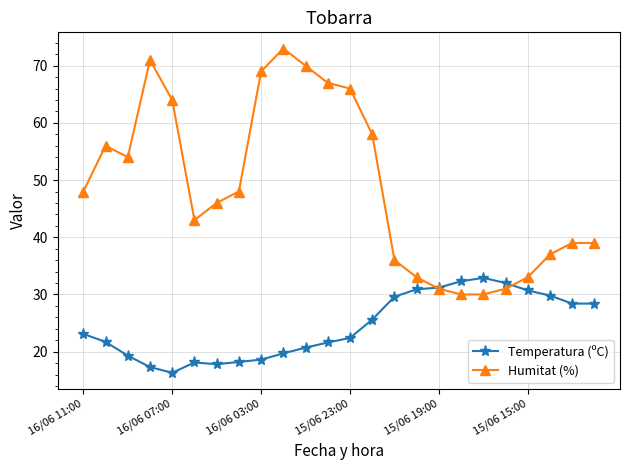

What is the minimum value shown in the chart?

16.3